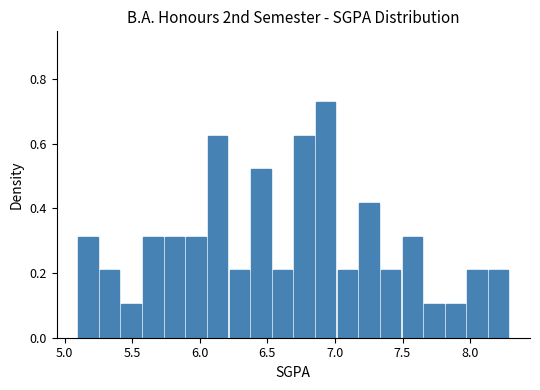

Around what value on the x-axis is the tallest bar? Give the approximate position of its centre, as read against the axis.

6.95